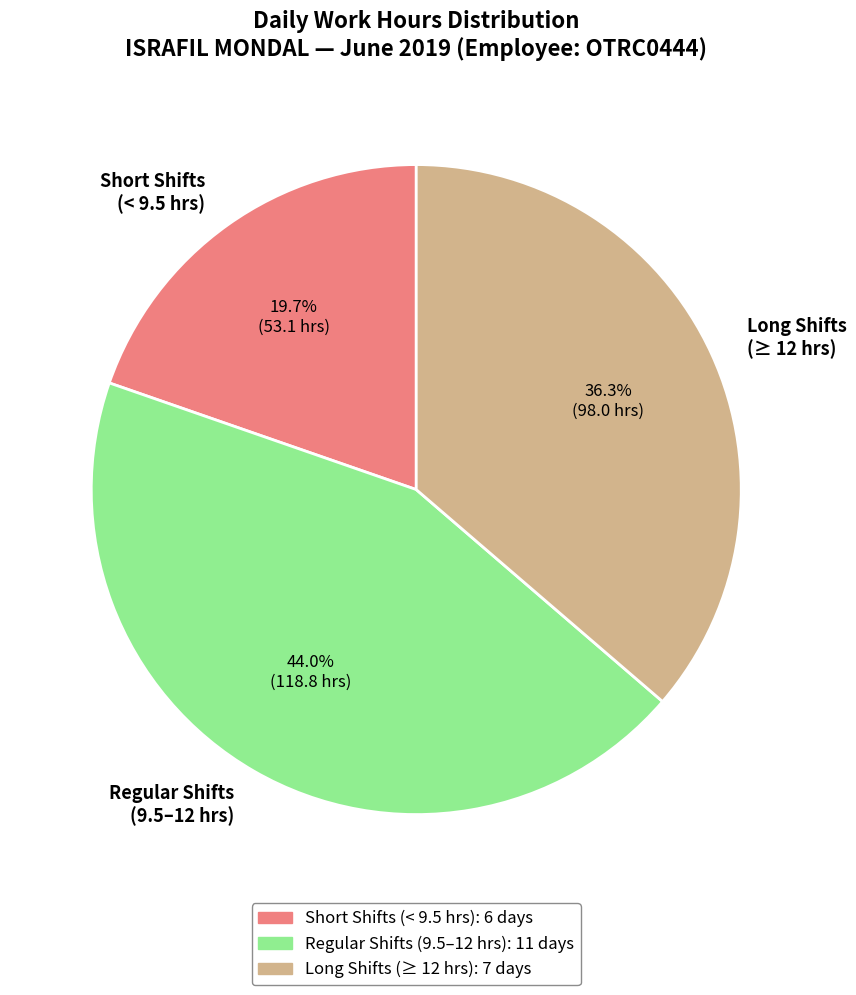

Does any single category account for the majority?

No